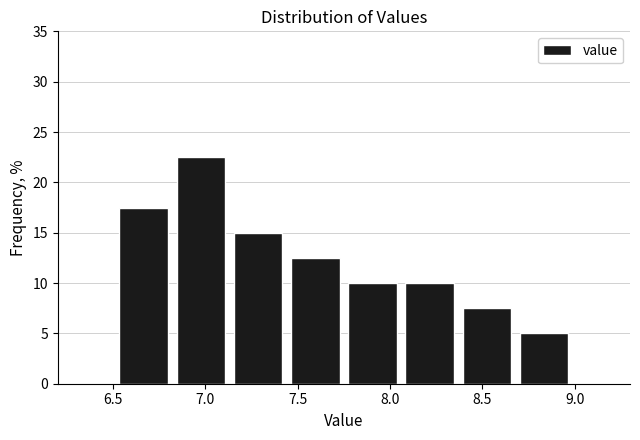

Reading left to right, list every bar in this chart as the range it spans on the x-axis followed by its height. Neither the bar edges nor the heights are printed on the chart, so give them approximately, as read against the axes.

6.20 to 6.51: 0
6.51 to 6.82: 17.5
6.82 to 7.13: 22.5
7.13 to 7.44: 15.0
7.44 to 7.75: 12.5
7.75 to 8.06: 10.0
8.06 to 8.37: 10.0
8.37 to 8.68: 7.5
8.68 to 8.99: 5.0
8.99 to 9.30: 0